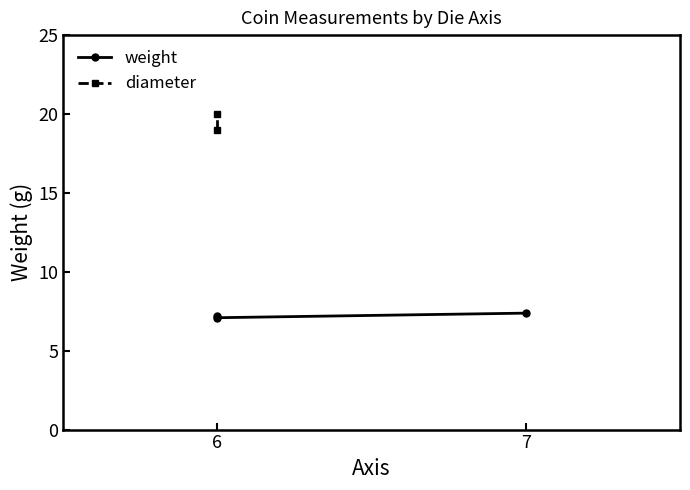

Which series has the largest range (max minus min)?

diameter